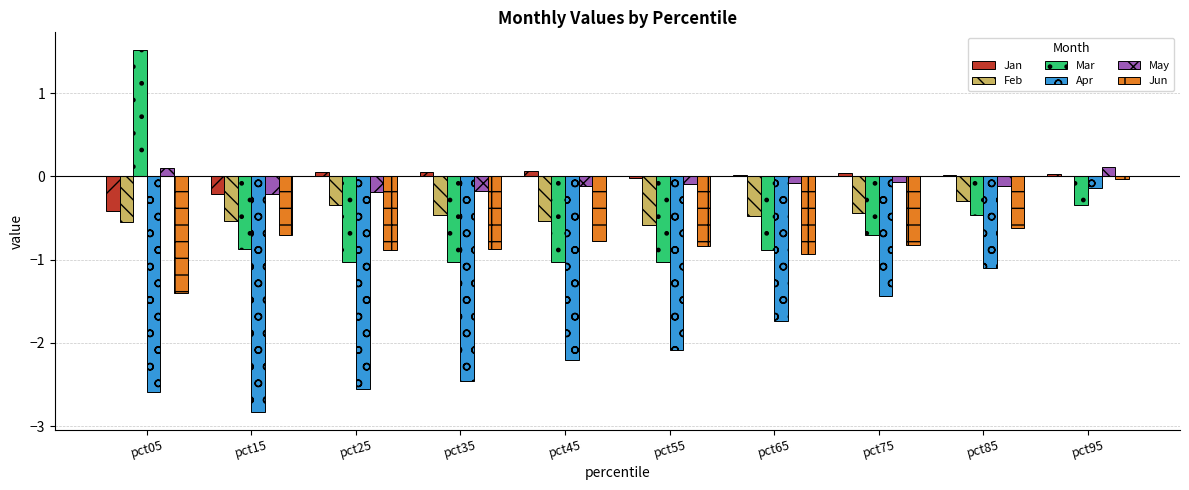

Count the number of categories in the chart.

10